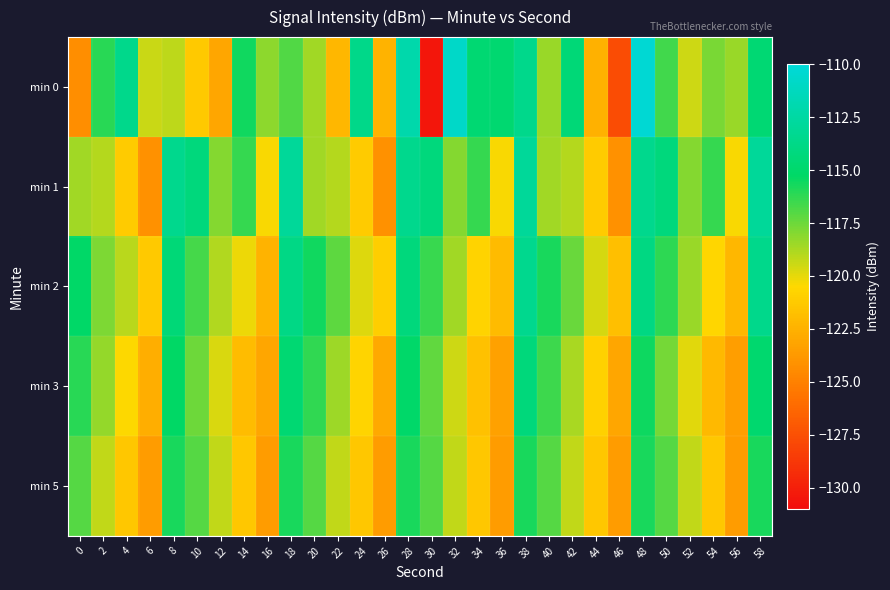

Which series has the widest spread of values?

min 0